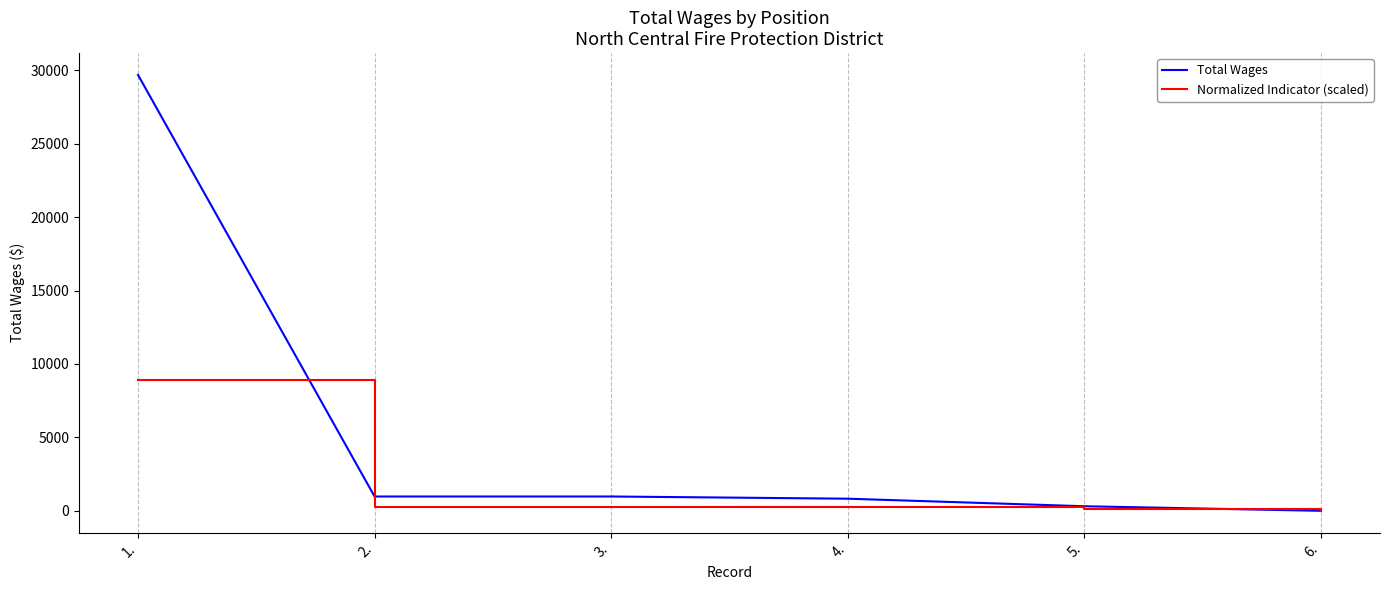

True or false: Total Wages has more than 1 interior local peaks.

False